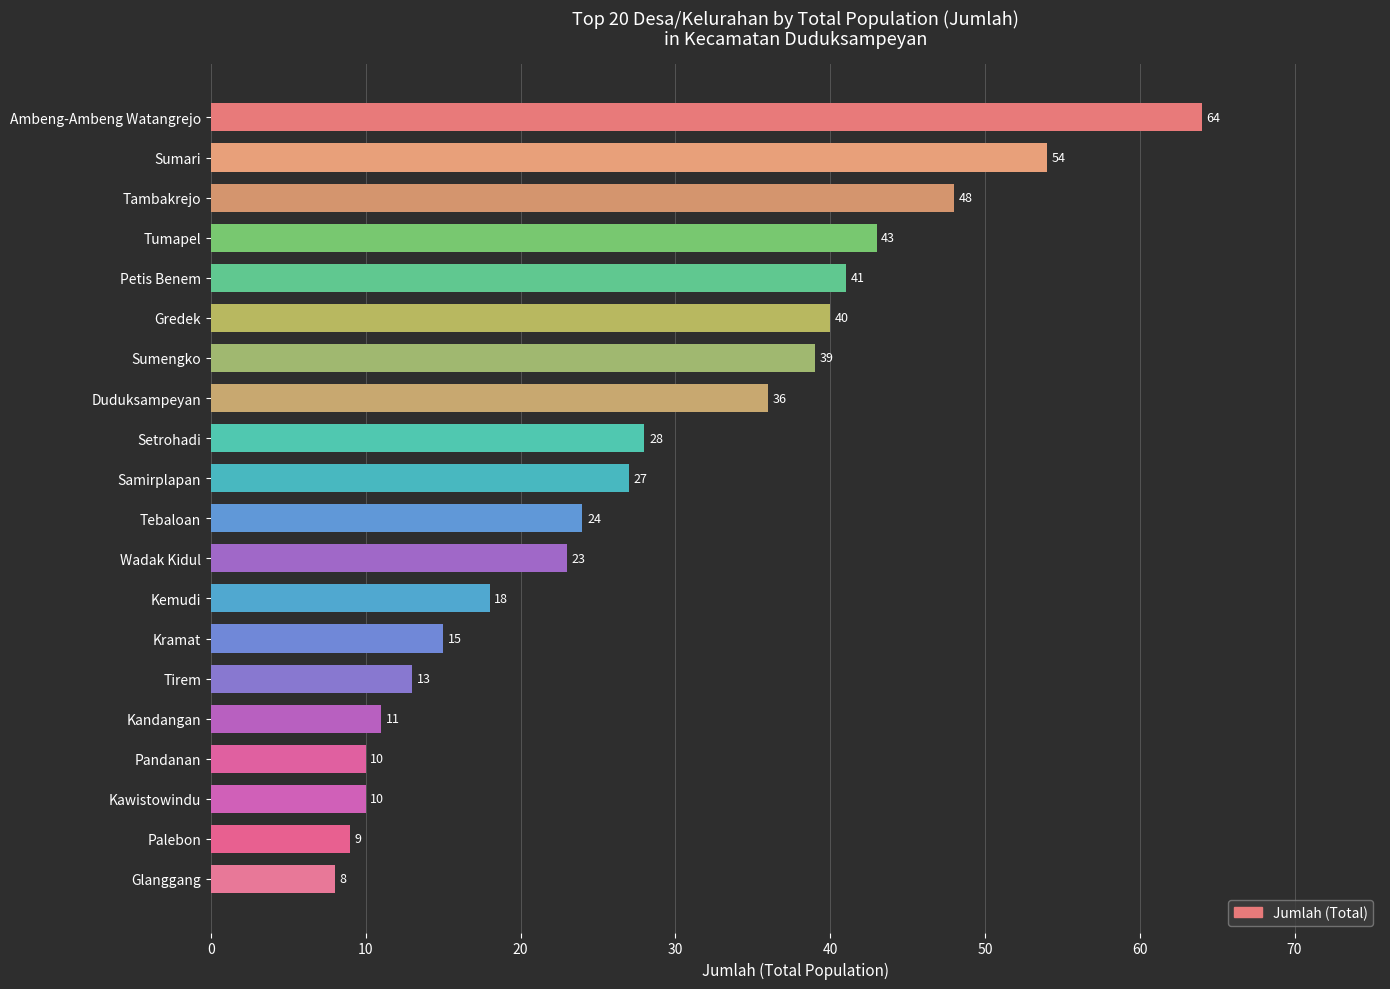

Between Ambeng-Ambeng Watangrejo and Petis Benem, which is larger?

Ambeng-Ambeng Watangrejo